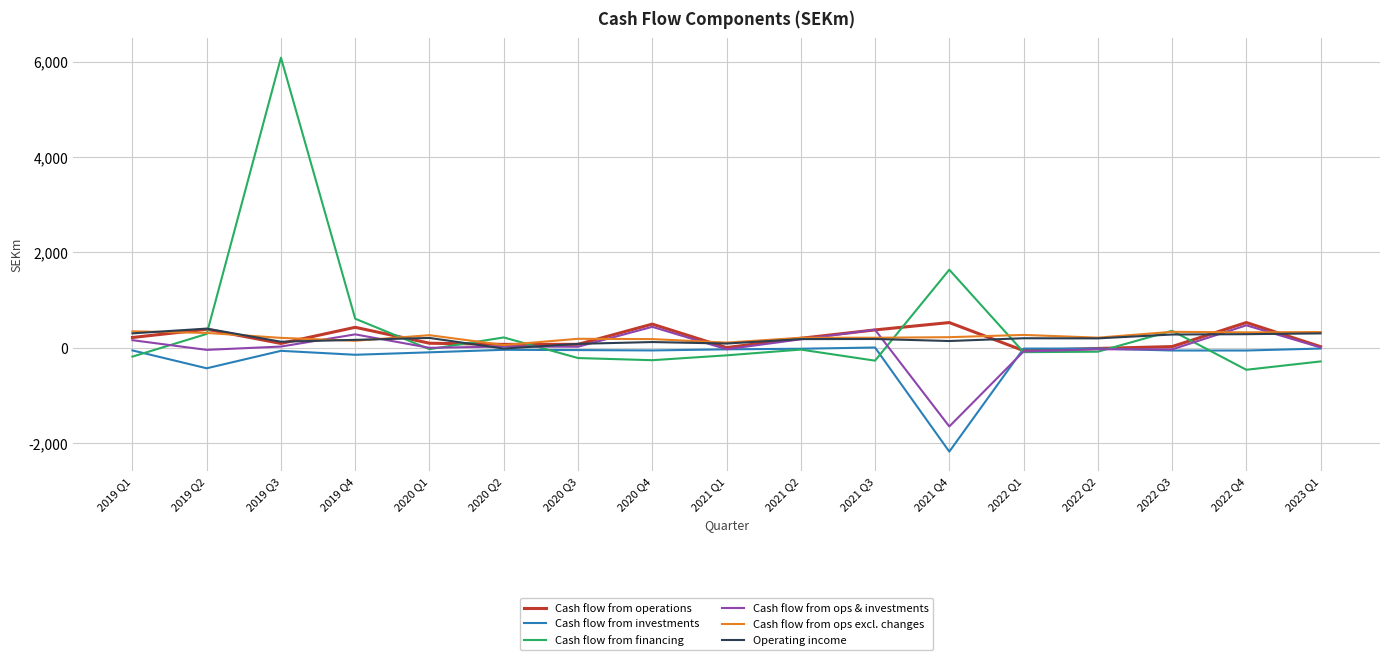

In Cash flow from financing, how many points are lower than both neighbors (excluding endpoints)?

5